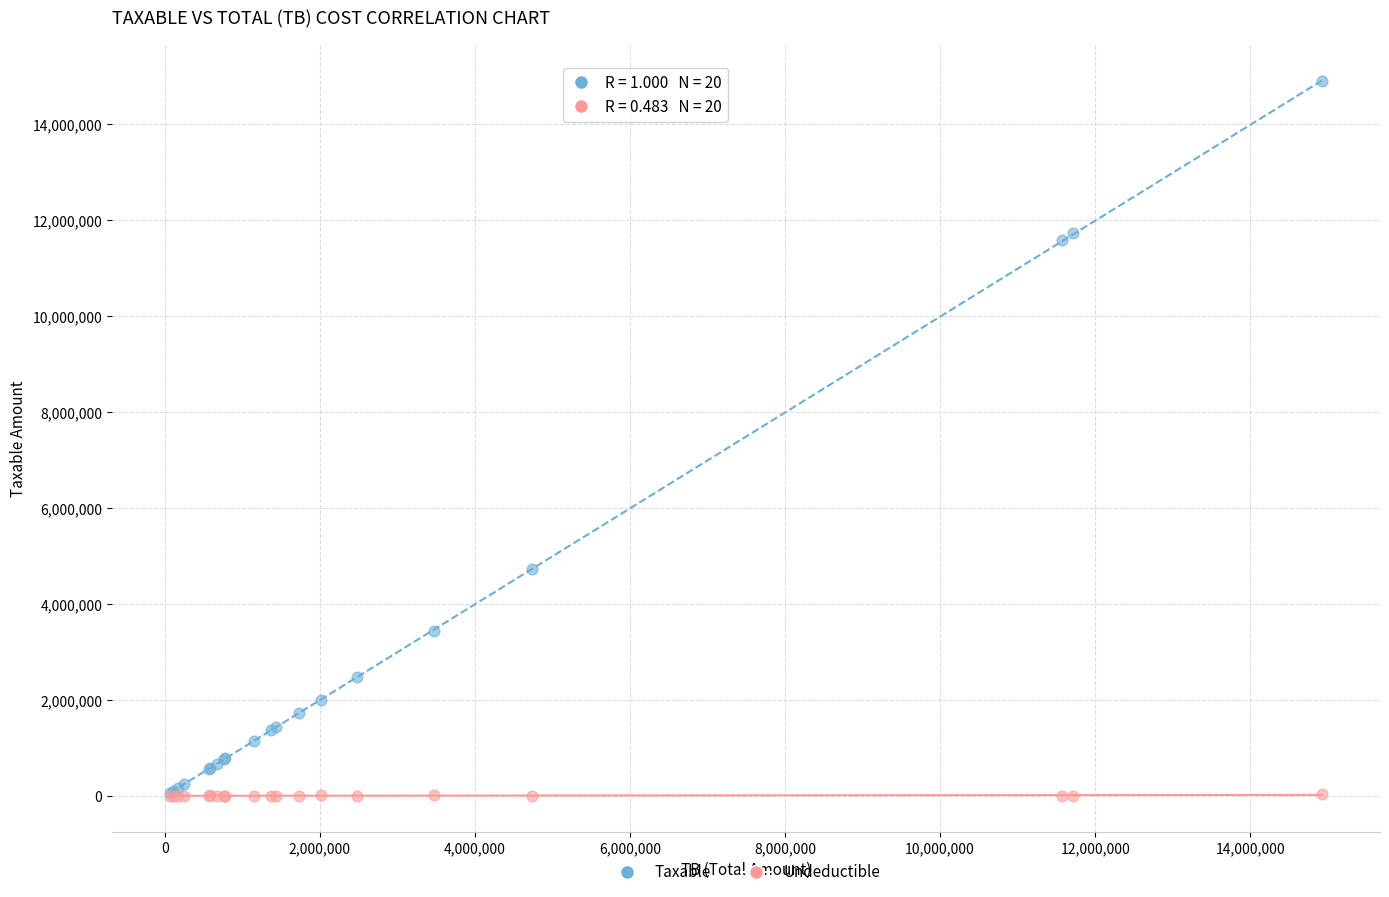

In the Taxable series, what Y value is closest to 7474836?

4731146.9